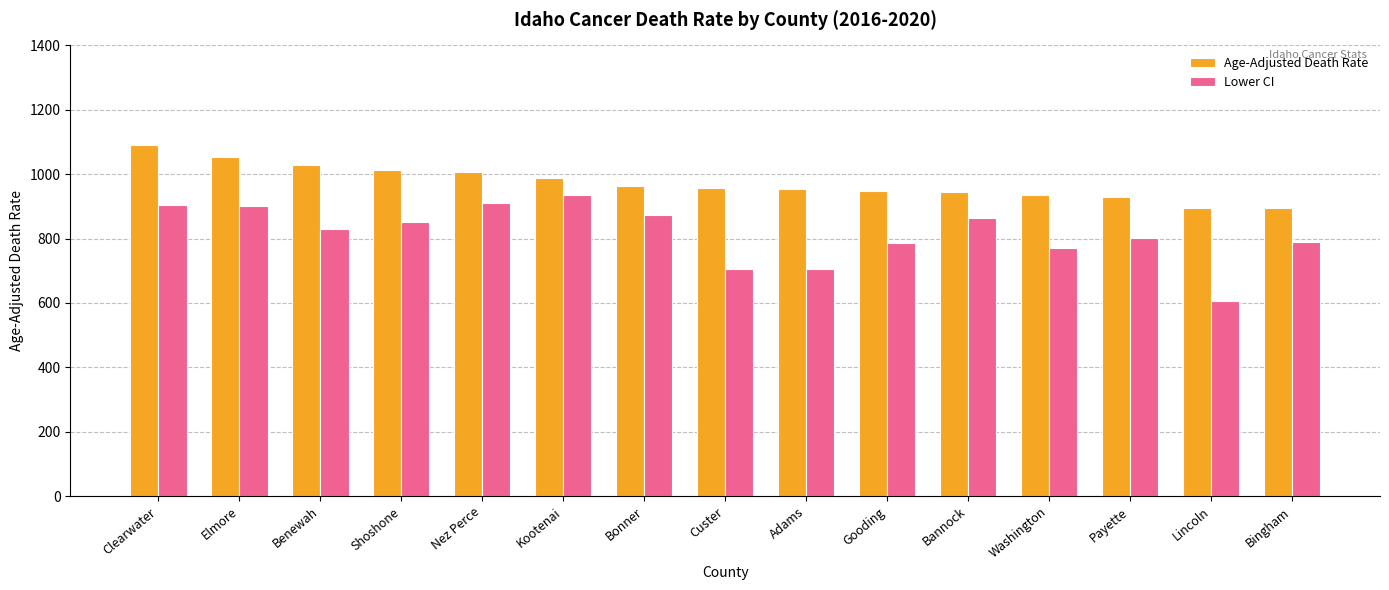

Which series has the largest total across all categories?

Age-Adjusted Death Rate